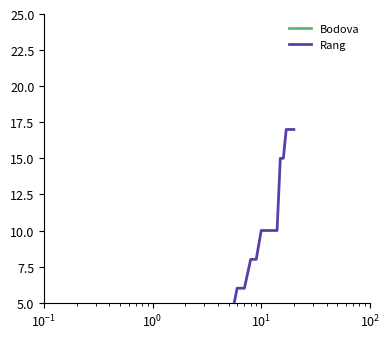

List the series in order of their peak value, highest first.

Bodova, Rang